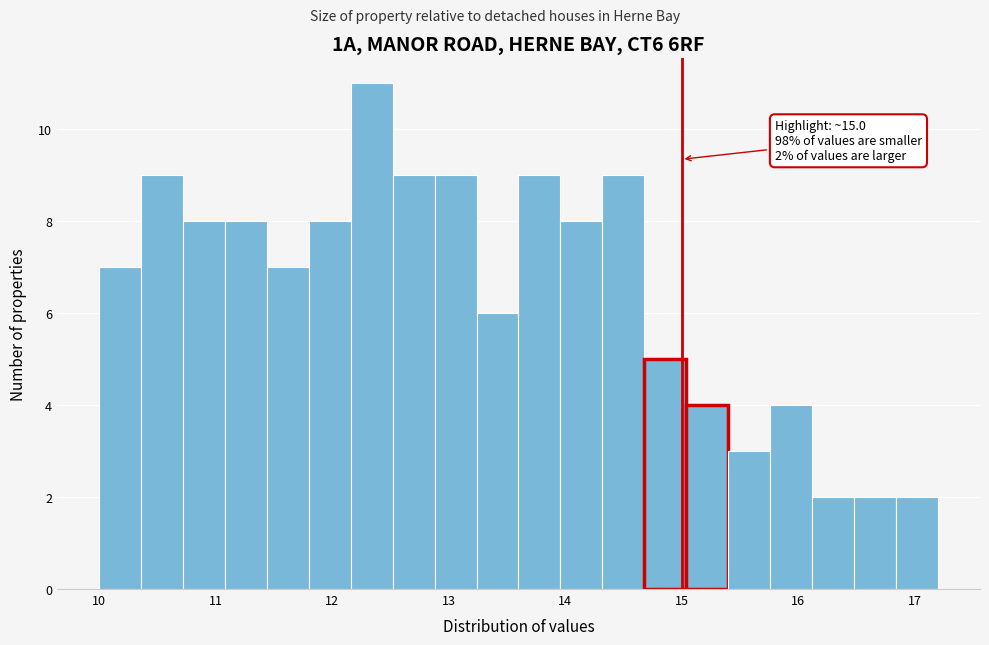

Around what value on the x-axis is the tallest bar? Give the approximate position of its centre, as read against the axis.

12.3